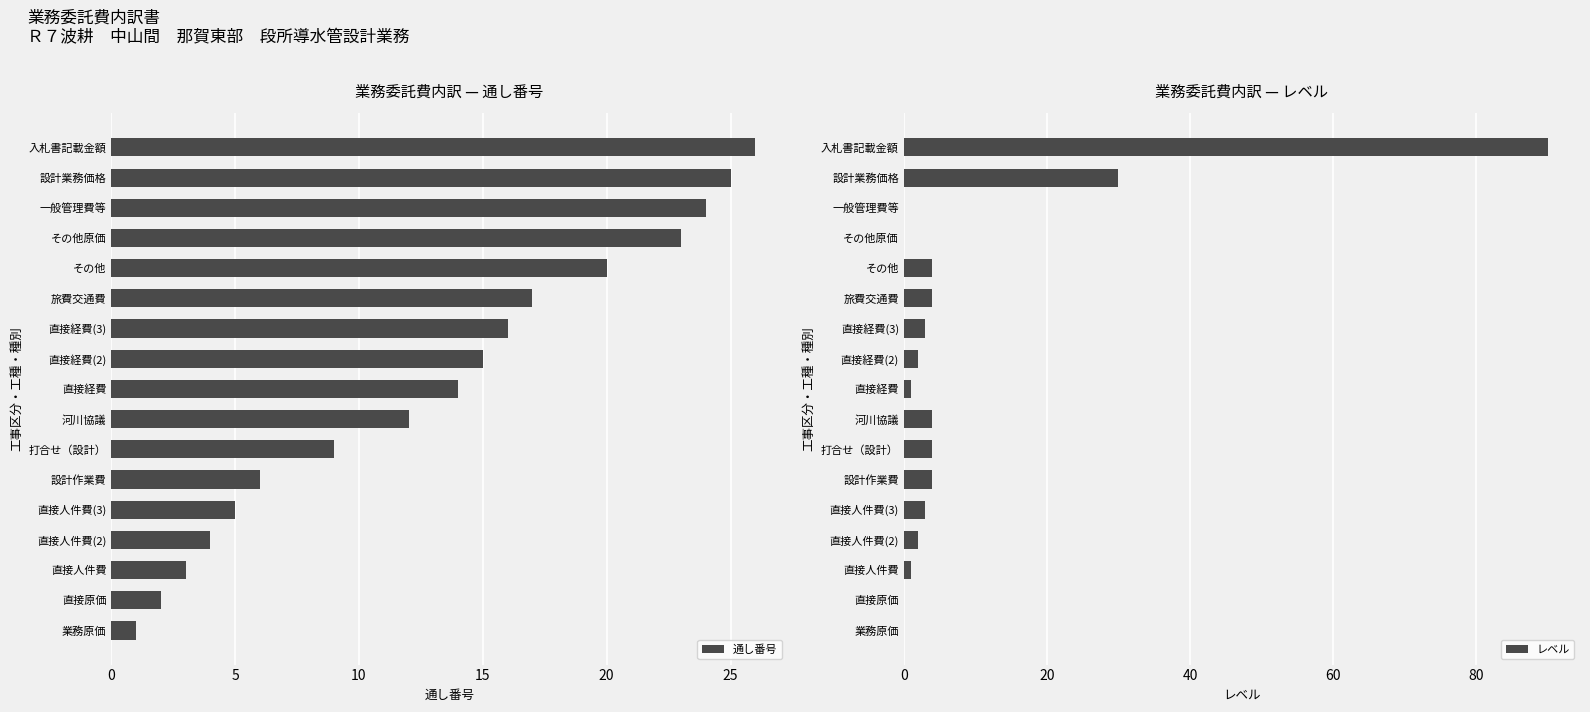

What is the difference between the maximum and second lowest values in the 通し番号 series?

24